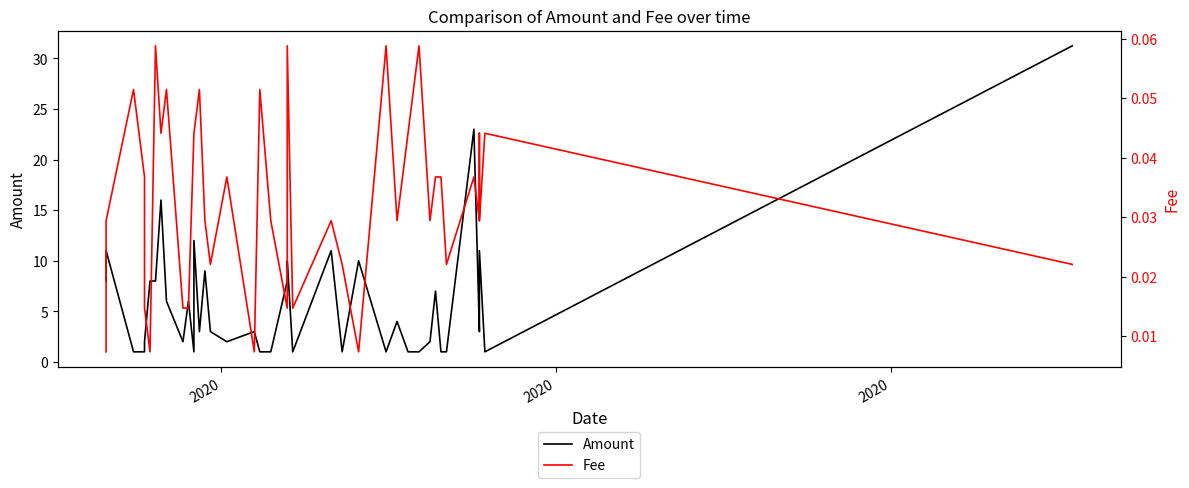

What is the maximum value for Fee?

0.1